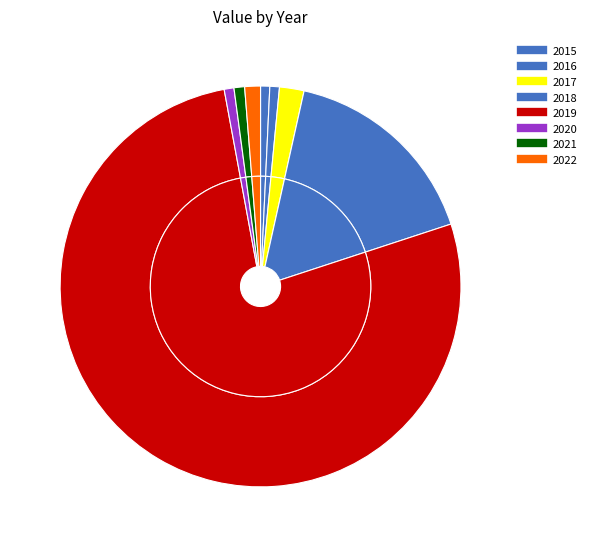

Rank the categories by value from lowest to highest.

2015, 2016, 2020, 2021, 2022, 2017, 2018, 2019